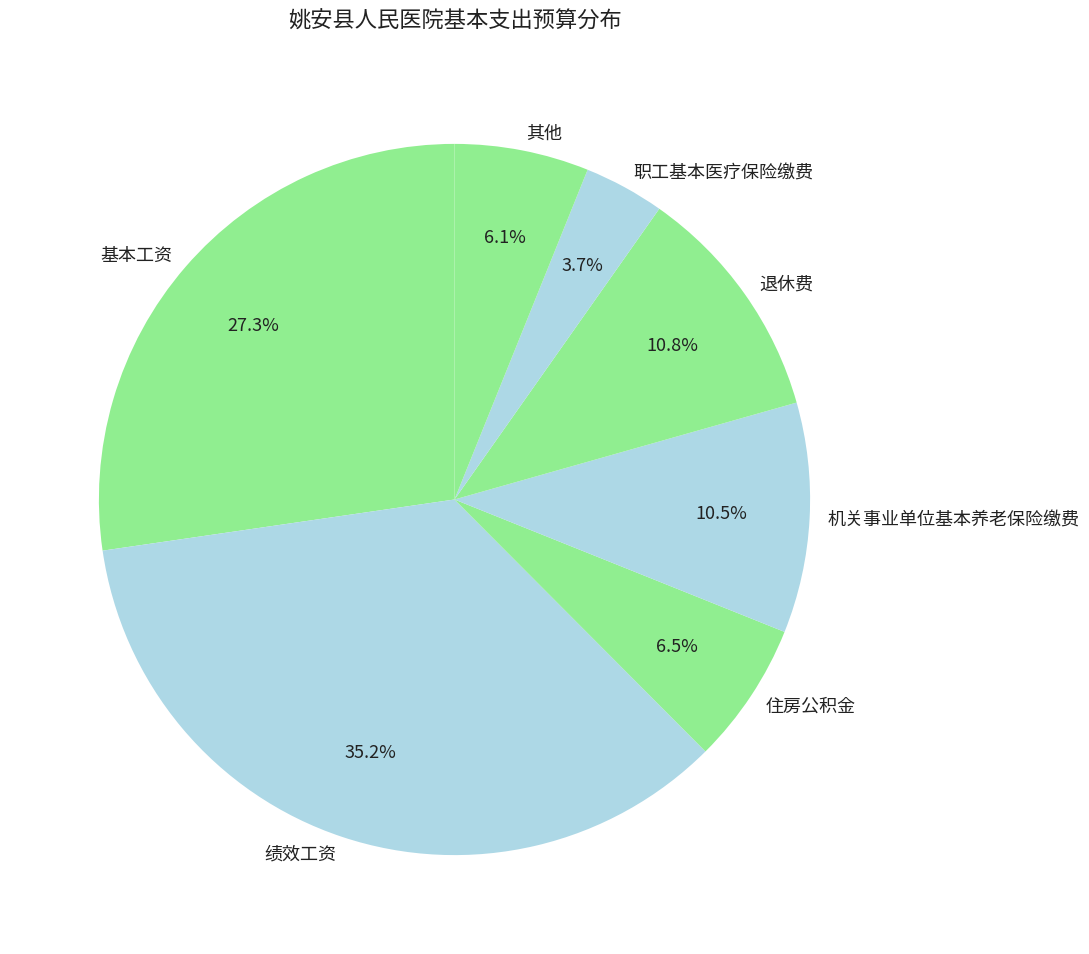

True or false: 退休费 accounts for 11% of the total.

True